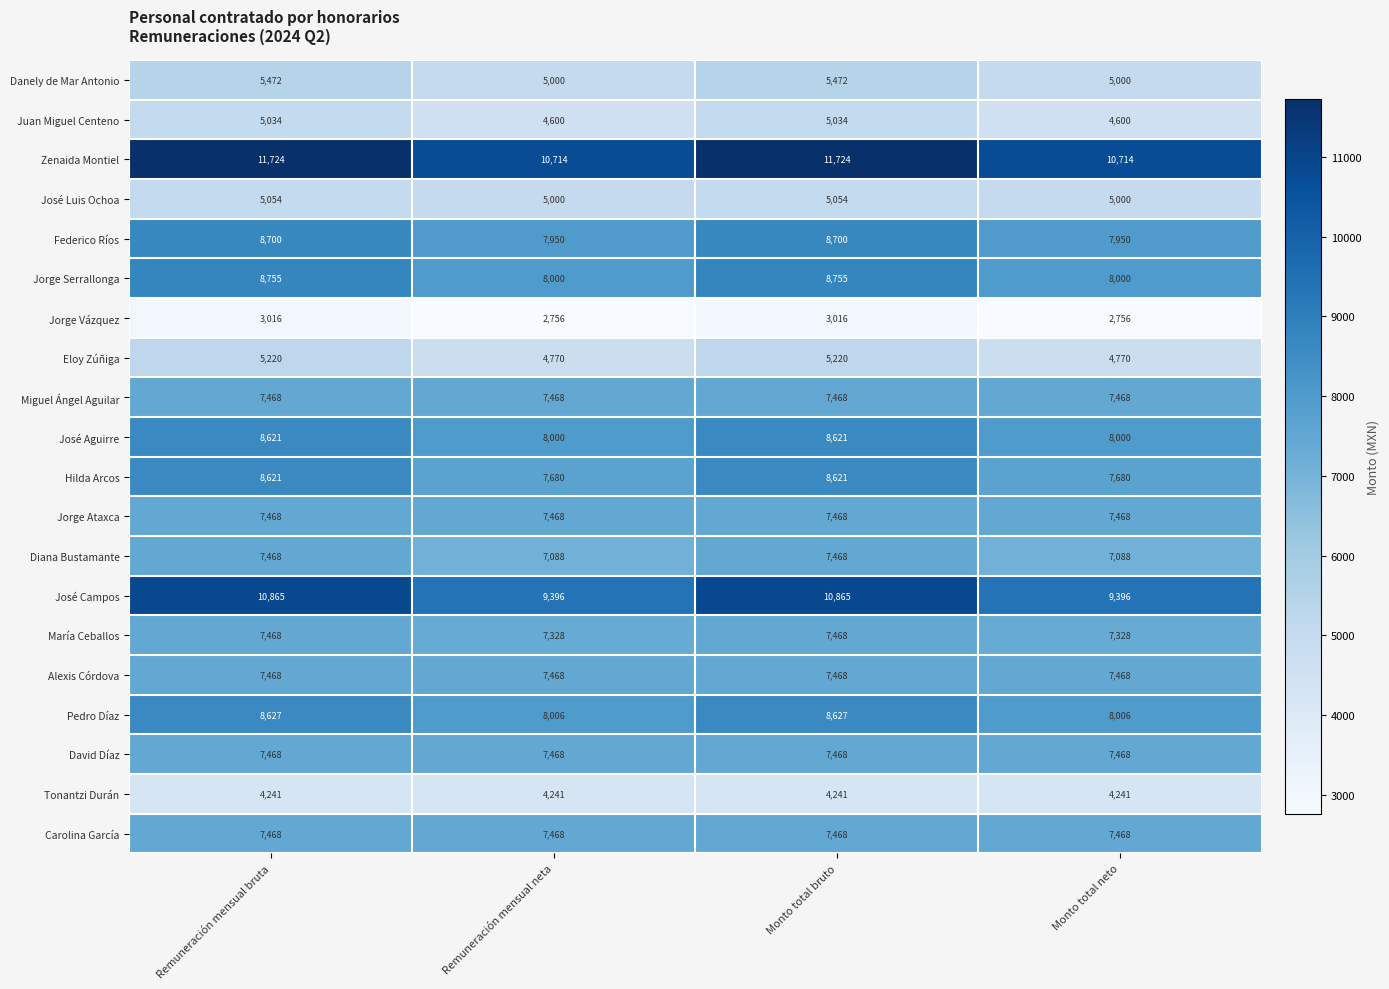

The value of Pedro Díaz at Remuneración mensual neta is 5312. True or false?

False